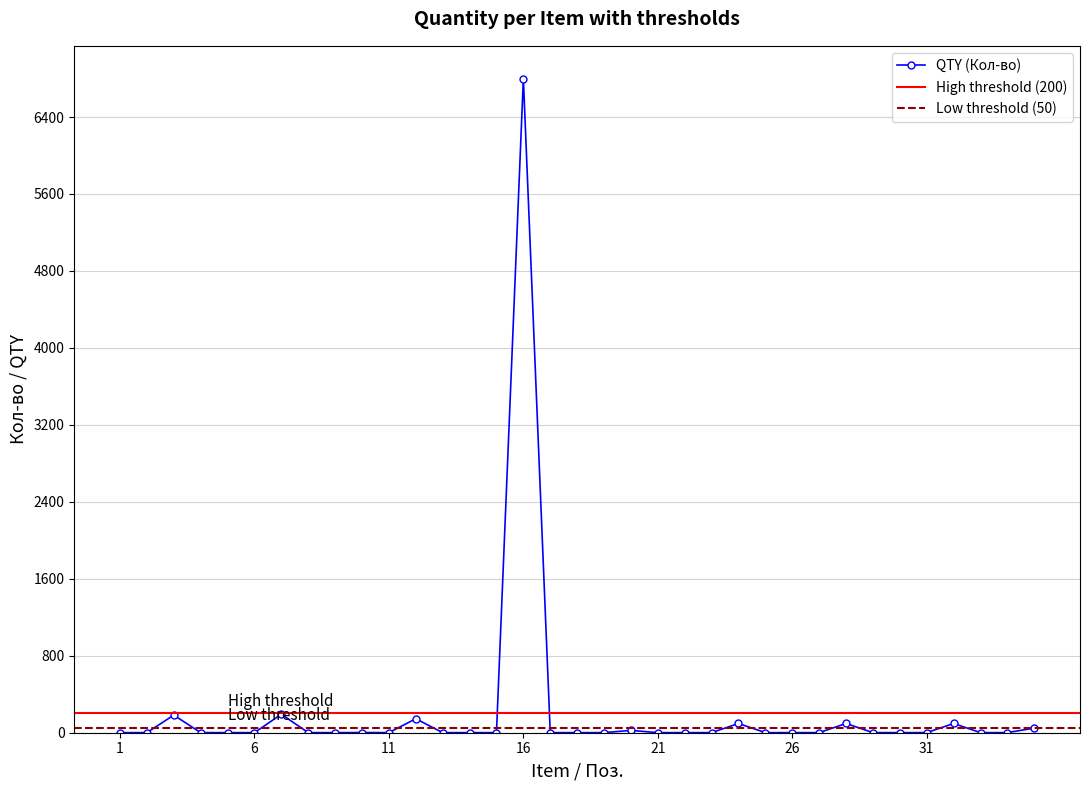

List the labels in order of value, largest first.

16, 7, 3, 12, 24, 28, 32, 35, 20, 10, 1, 2, 4, 5, 6, 8, 9, 11, 13, 14, 15, 17, 18, 19, 21, 22, 23, 25, 26, 27, 29, 30, 31, 33, 34